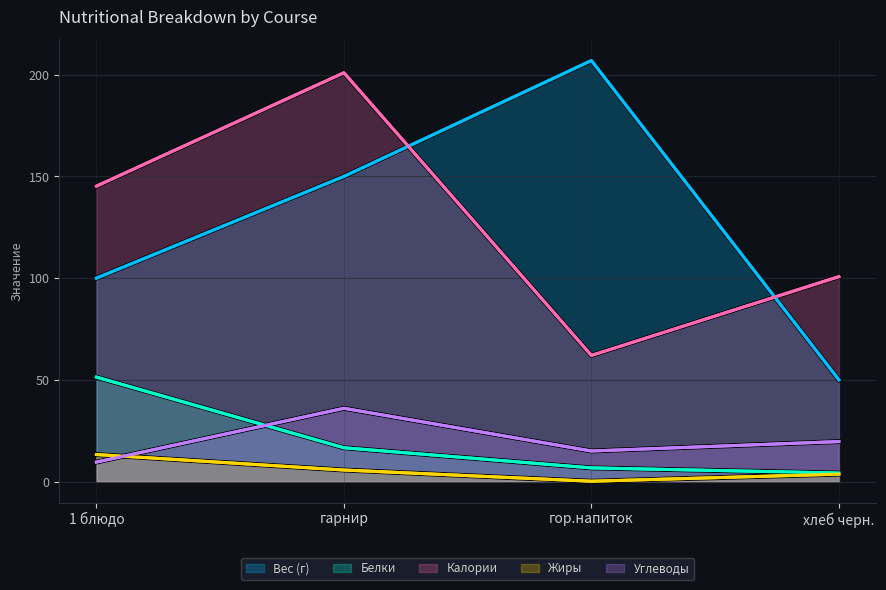

At how many categories does at least one series exceed 110?

3